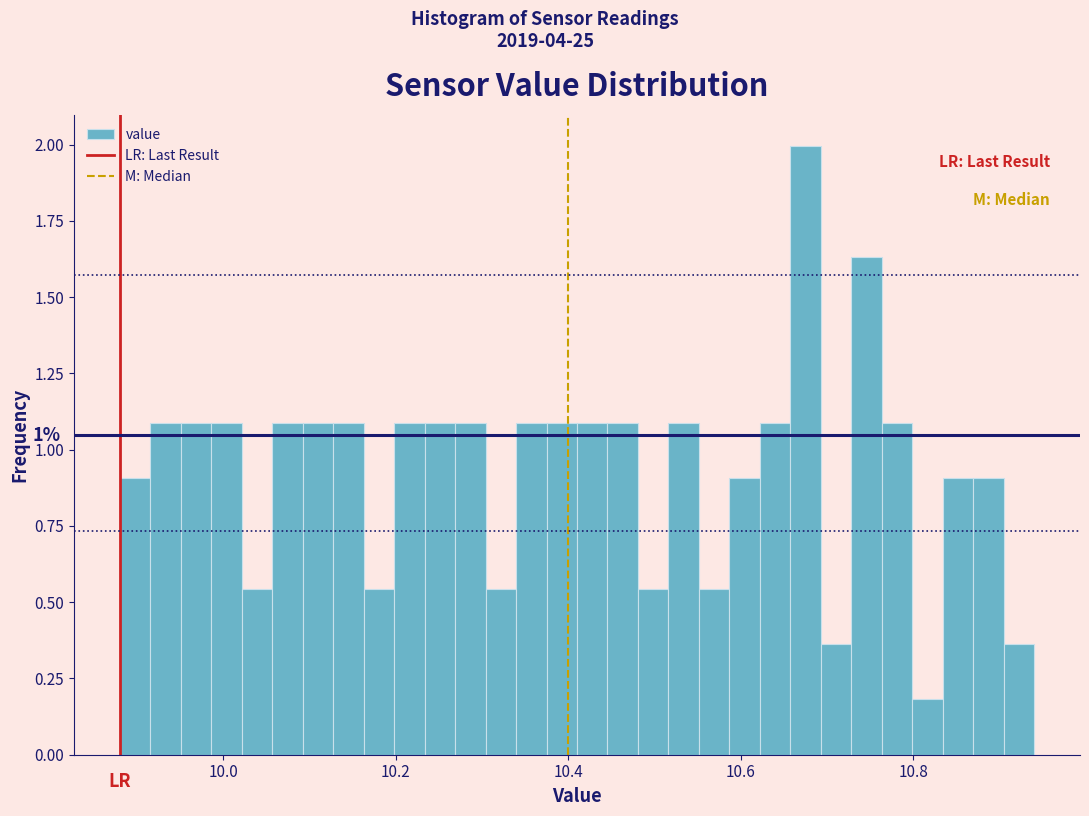

Read against the x-axis, roughly where is the centre of the tallest bar?

10.68